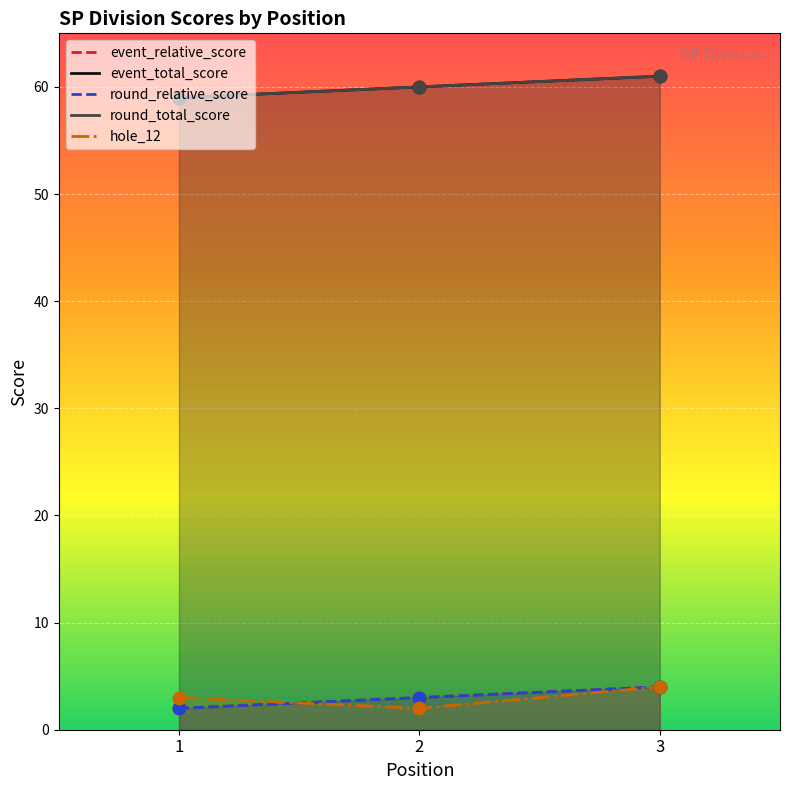

Which series has the widest spread of Y values?

event_relative_score